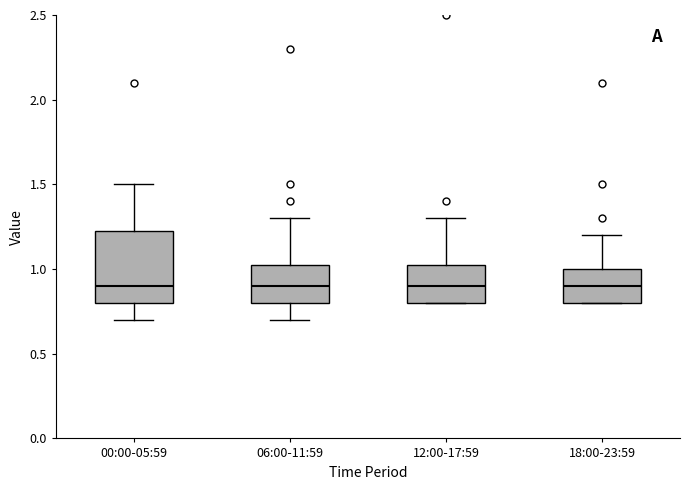

Reading left to right, transcribe this box plot: for each box, give where its median line is, the range the box spans, and where its two whiskers end, as read against the y-axis. The values are not printed on the chart, so give them approximately, as read against the axis.

00:00-05:59: median 0.90, box 0.80 to 1.25, whiskers 0.70 to 1.50
06:00-11:59: median 0.90, box 0.80 to 1.05, whiskers 0.70 to 1.30
12:00-17:59: median 0.90, box 0.80 to 1.05, whiskers 0.80 to 1.30
18:00-23:59: median 0.90, box 0.80 to 1.00, whiskers 0.80 to 1.20